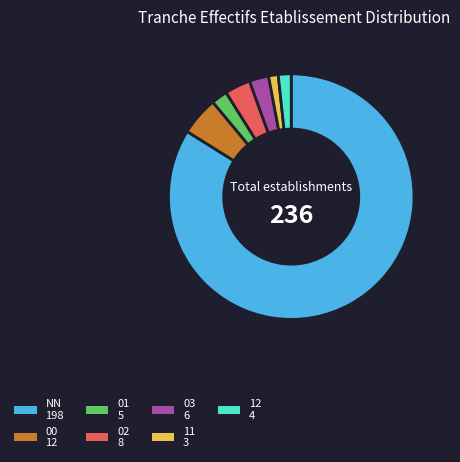

Count the number of slices in the pie.

7